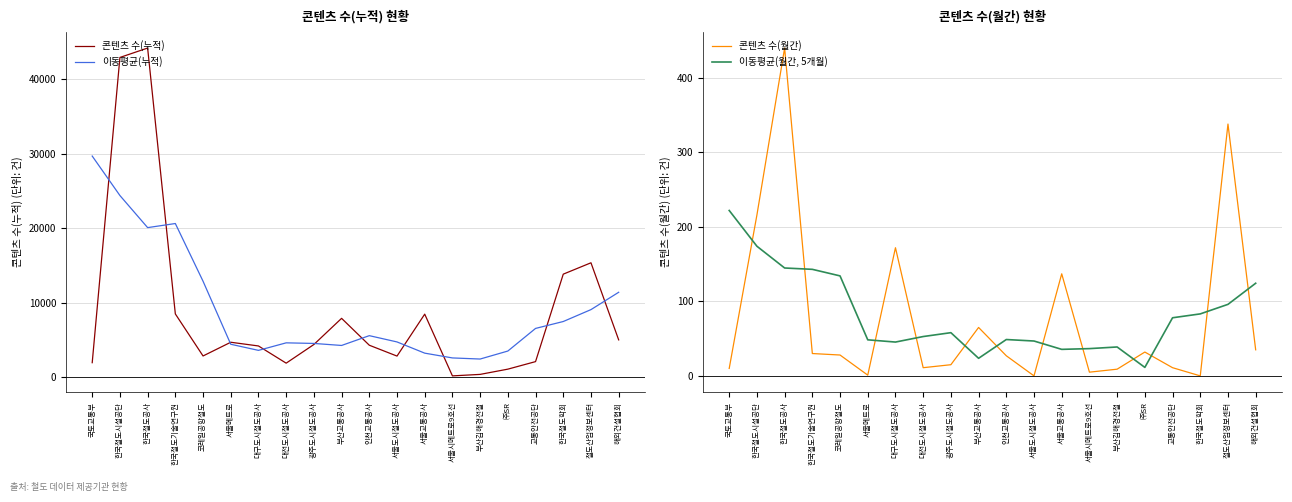

Rank the series by their maximum value, from lowest to highest.

이동평균(월간, 5개월), 콘텐츠 수(월간), 이동평균(누적), 콘텐츠 수(누적)